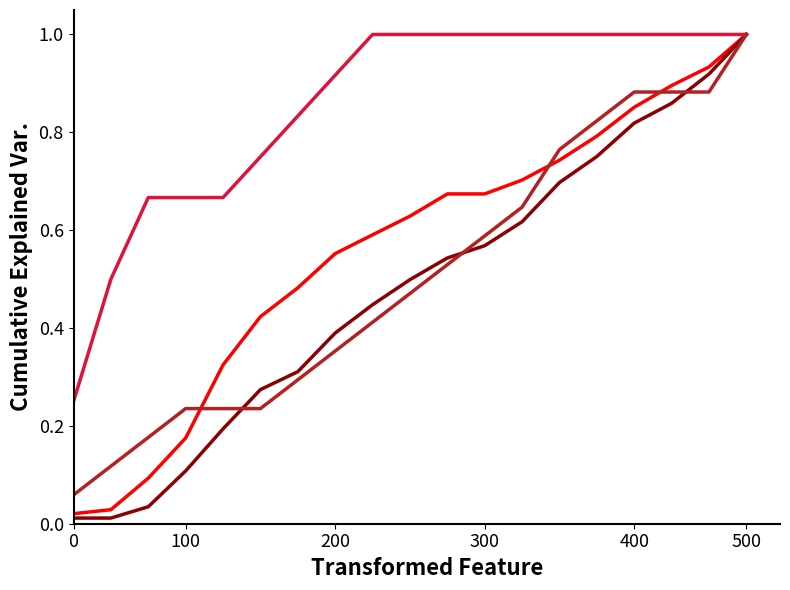

What is the greatest value displayed?

1.0